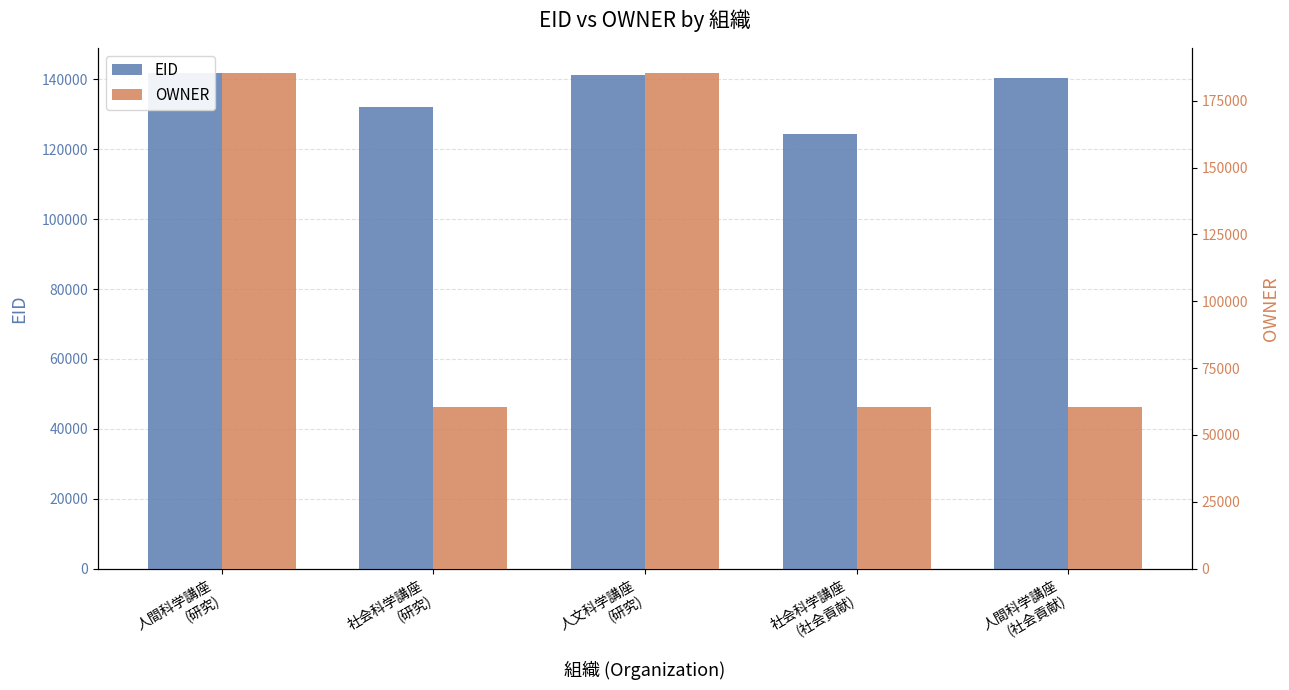

Which series has the largest total across all categories?

EID